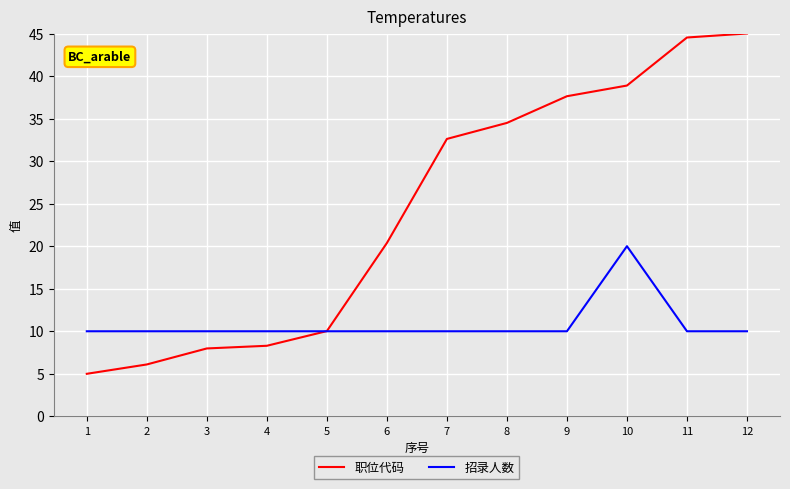

How many lines are shown in the chart?

2